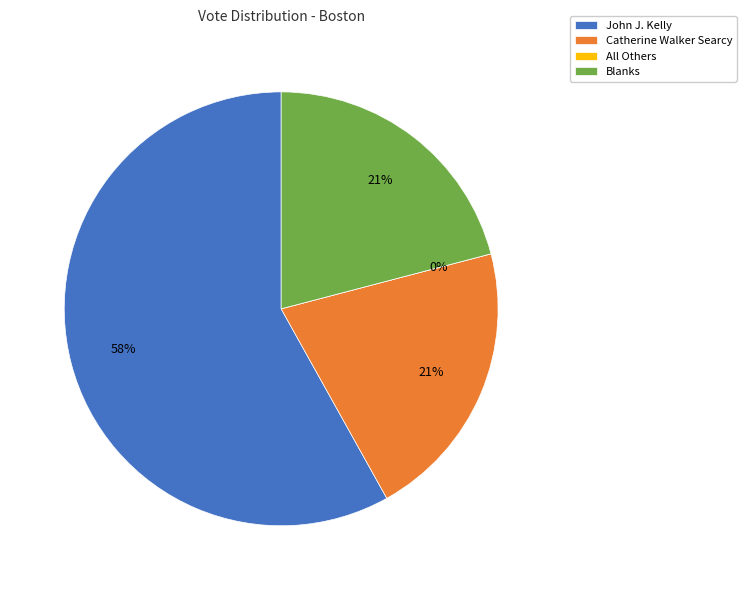

What percentage is the Blanks slice, to the nearest percent?

21%